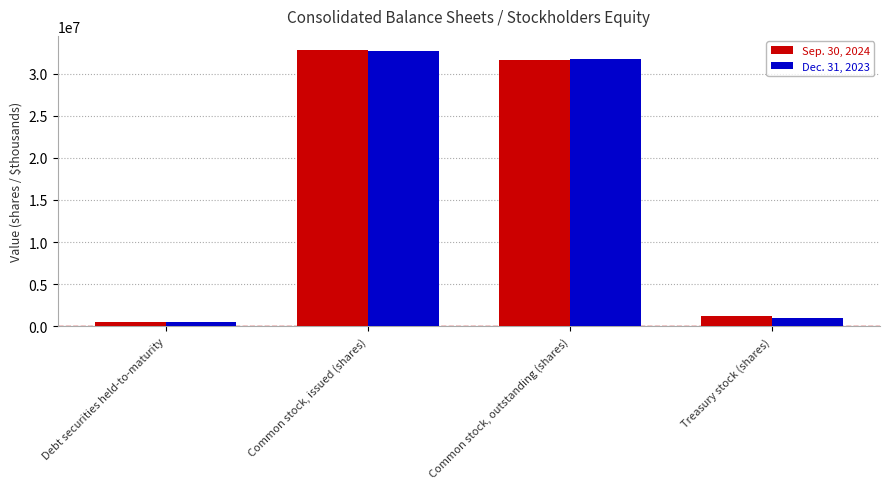

Which series changed the most between Debt securities held-to-maturity and Treasury stock (shares)?

Sep. 30, 2024